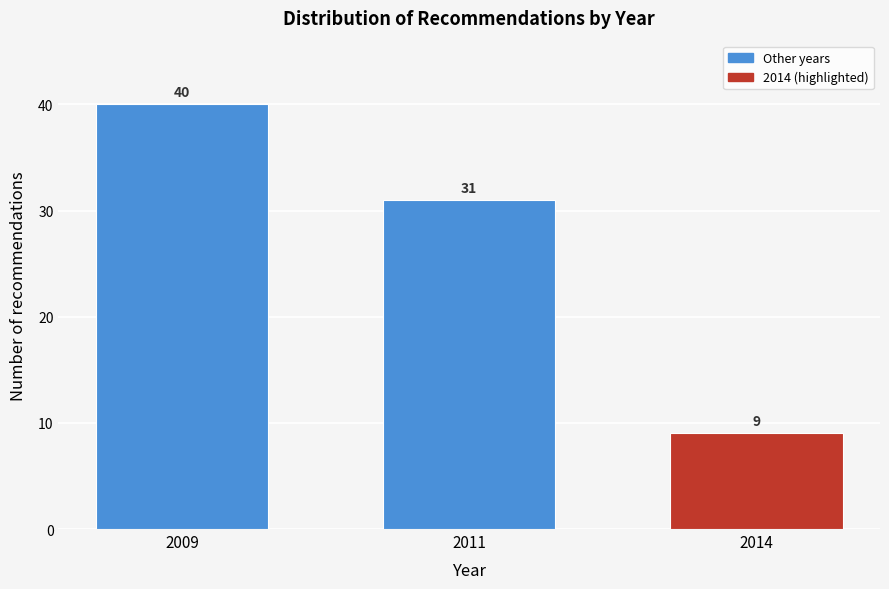

Reading right to left, extract all data points from this chart.

9	31	40